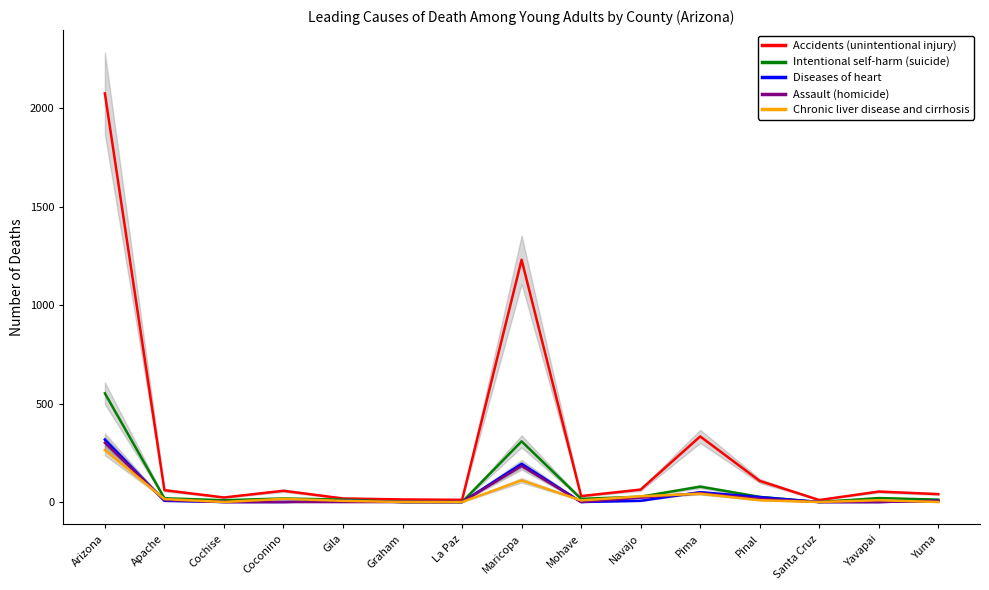

Is the value of Chronic liver disease and cirrhosis at Apache greater than the value of Accidents (unintentional injury) at La Paz?

Yes